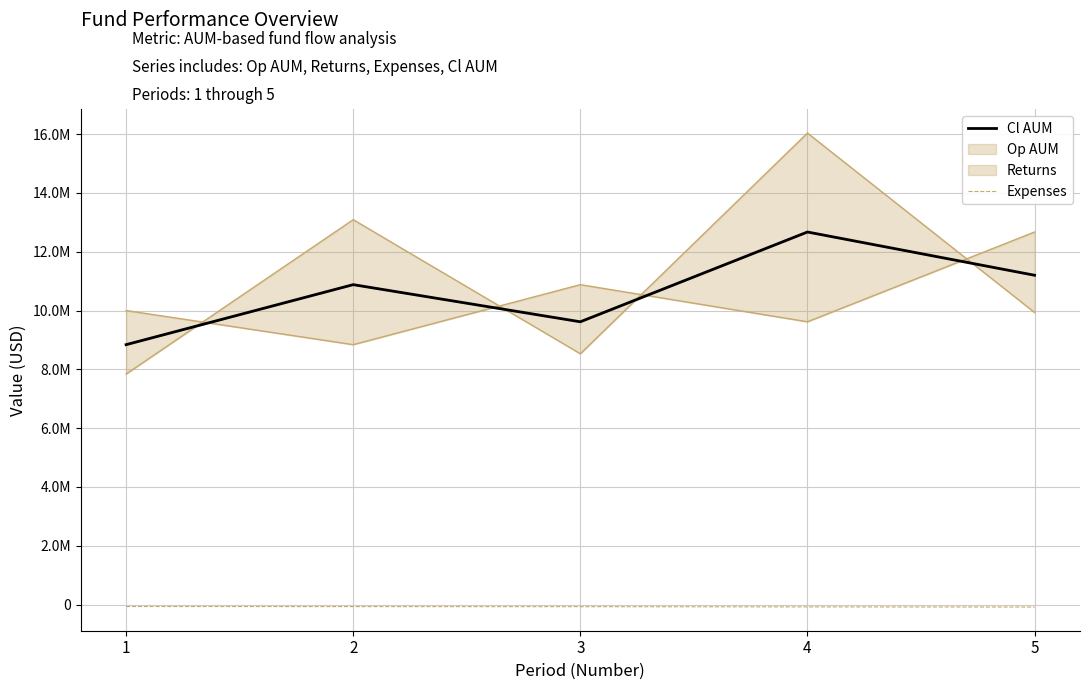

Which has a higher value, 3 or 1?

3